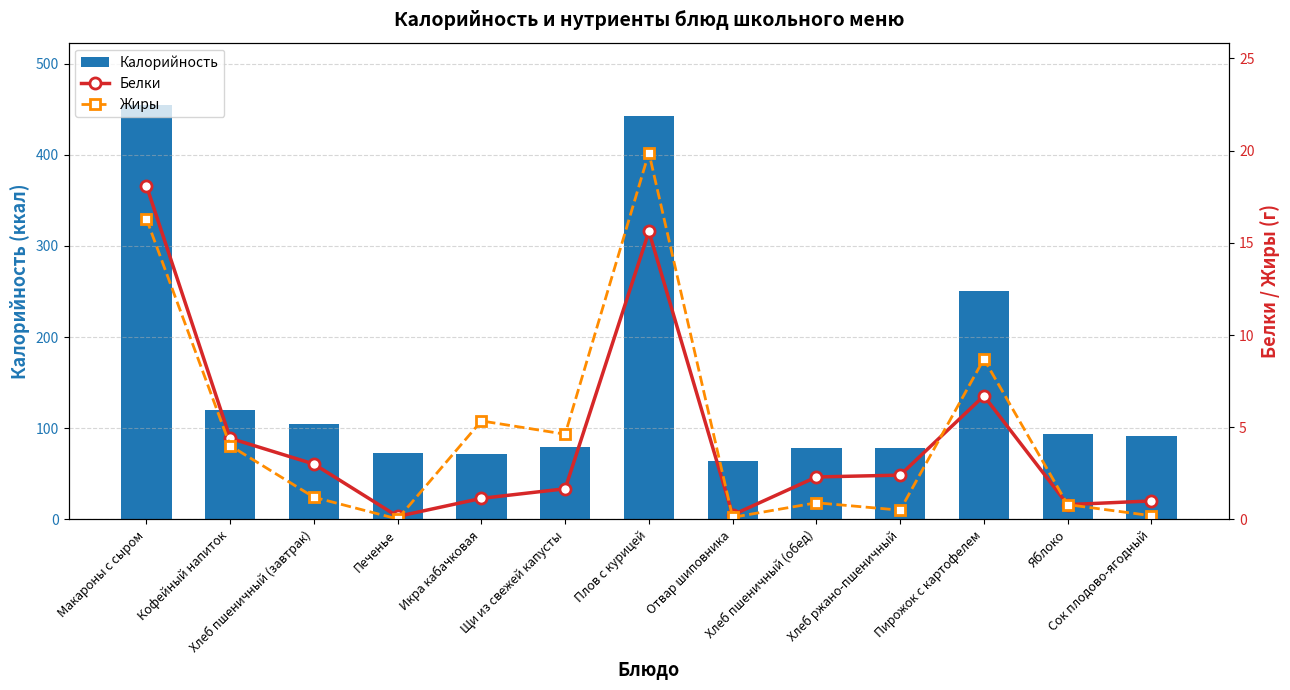

At how many categories does at least one series exceed 262?

2